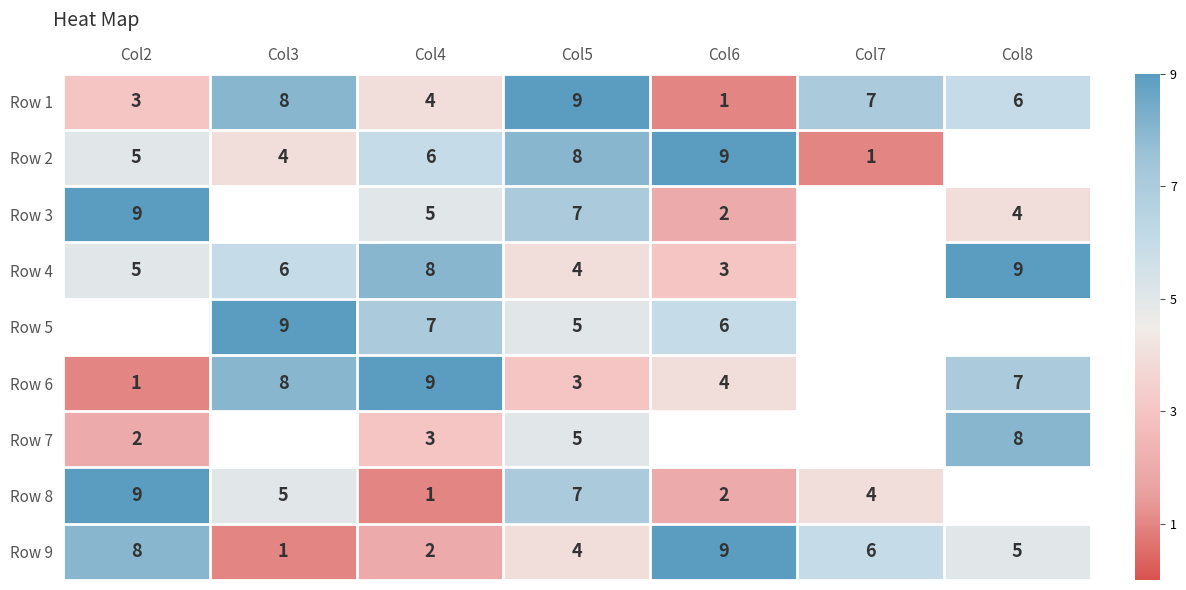

What is the sum of the Row 5 values at Col5 and Col3?

14